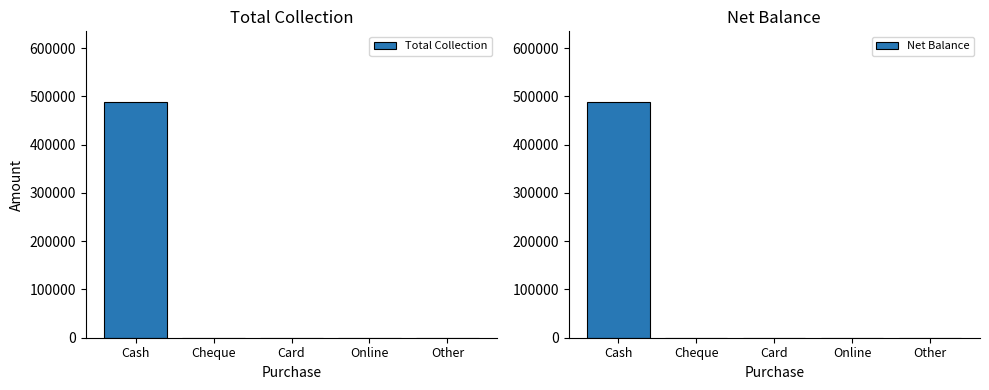

Is the value of Net Balance at Cheque greater than the value of Total Collection at Other?

No